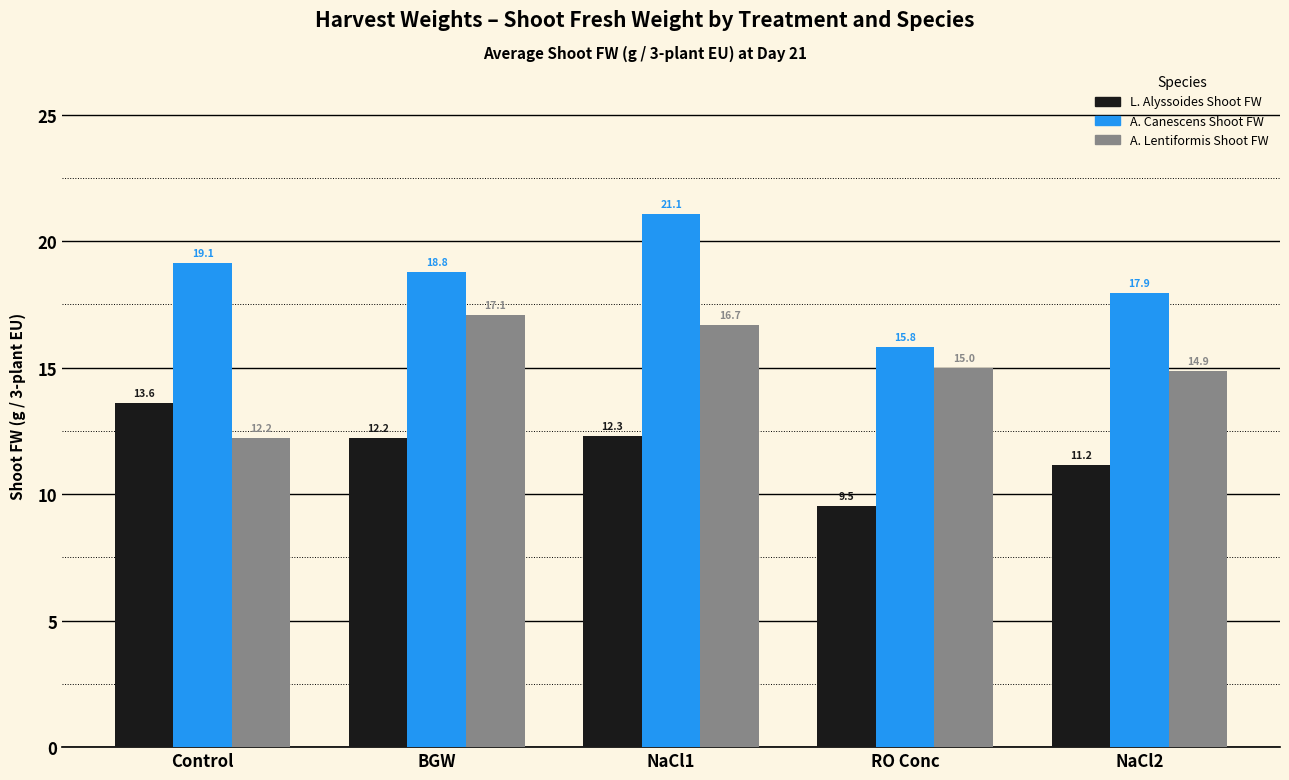

List the series in order of their overall mean, lowest first.

L. Alyssoides Shoot FW, A. Lentiformis Shoot FW, A. Canescens Shoot FW